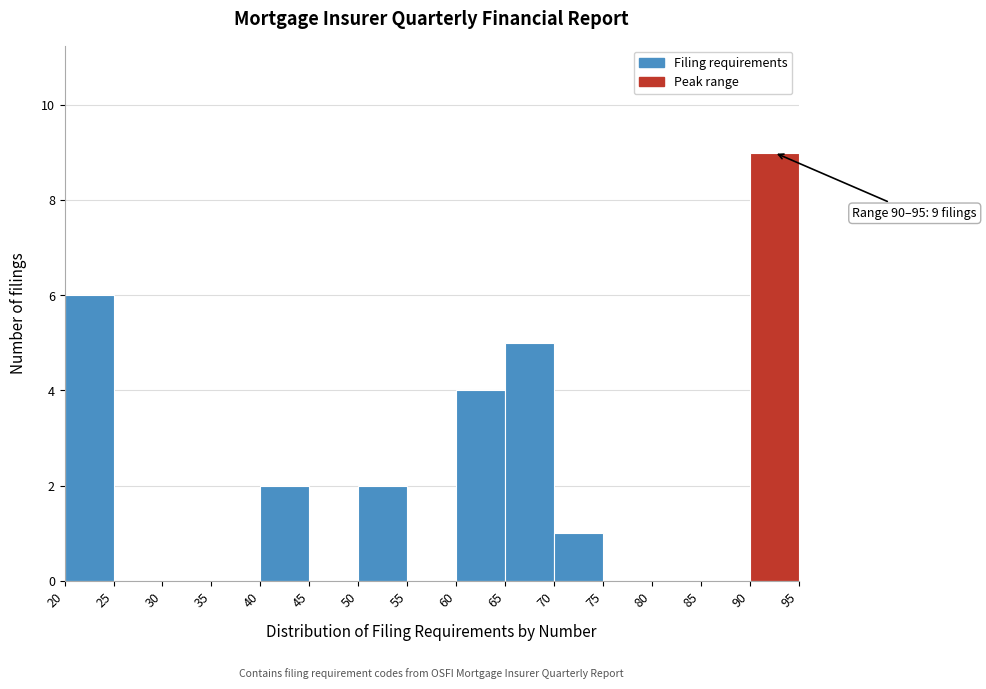

Over which range of the x-axis is the bar tallest?

90 to 95